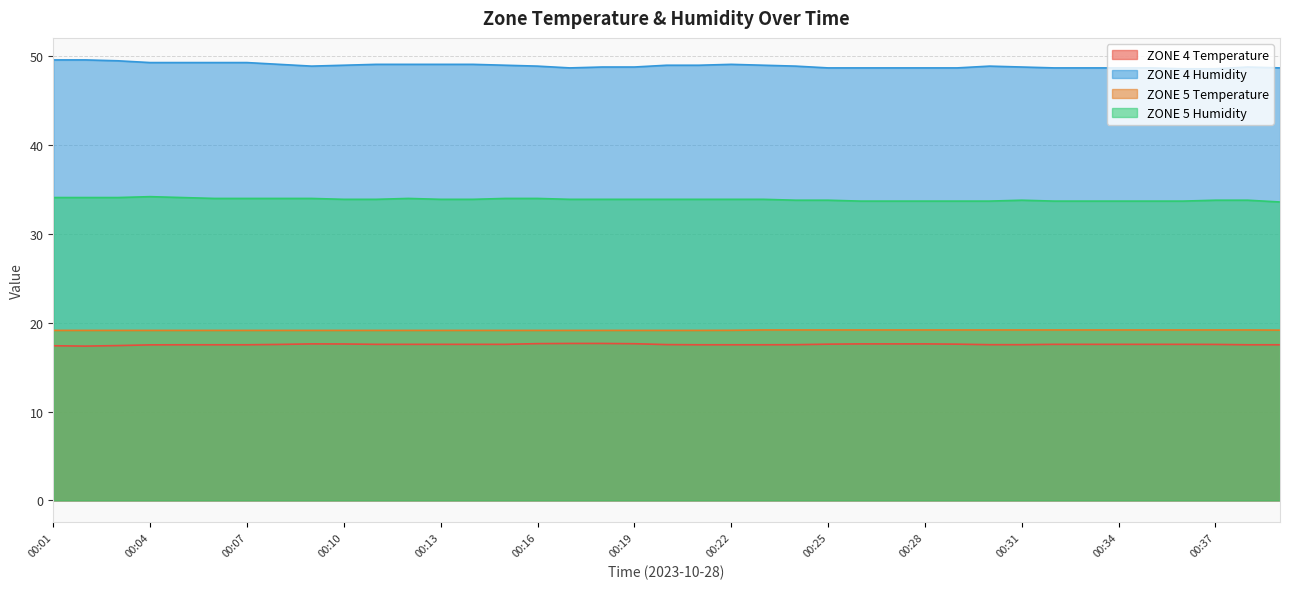

True or false: ZONE 5 Temperature has a value of 19.1 at 00:06.

True